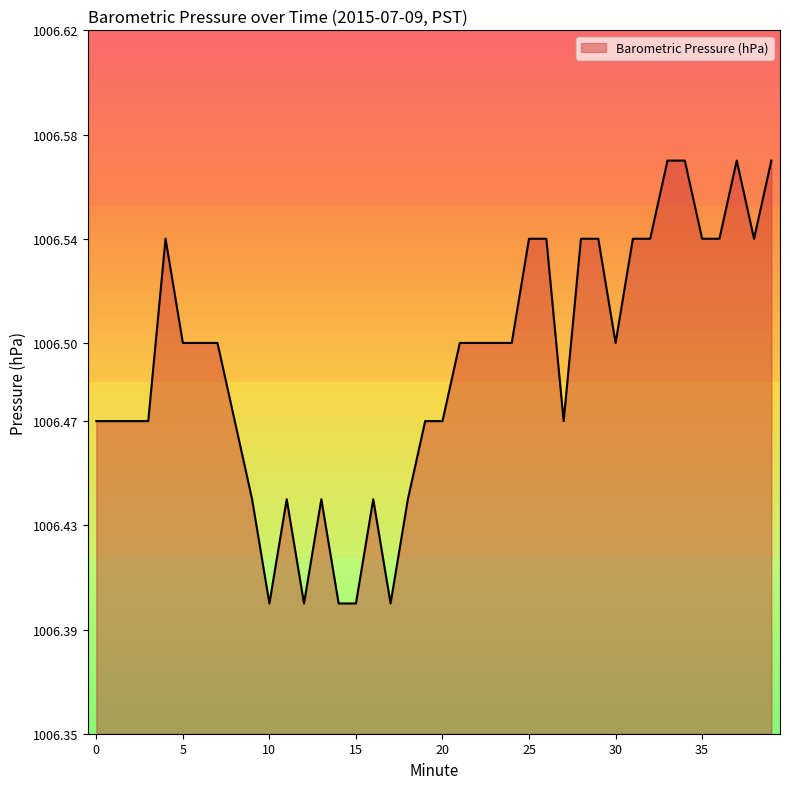

What is the value of the 39th point from the left?

1006.5